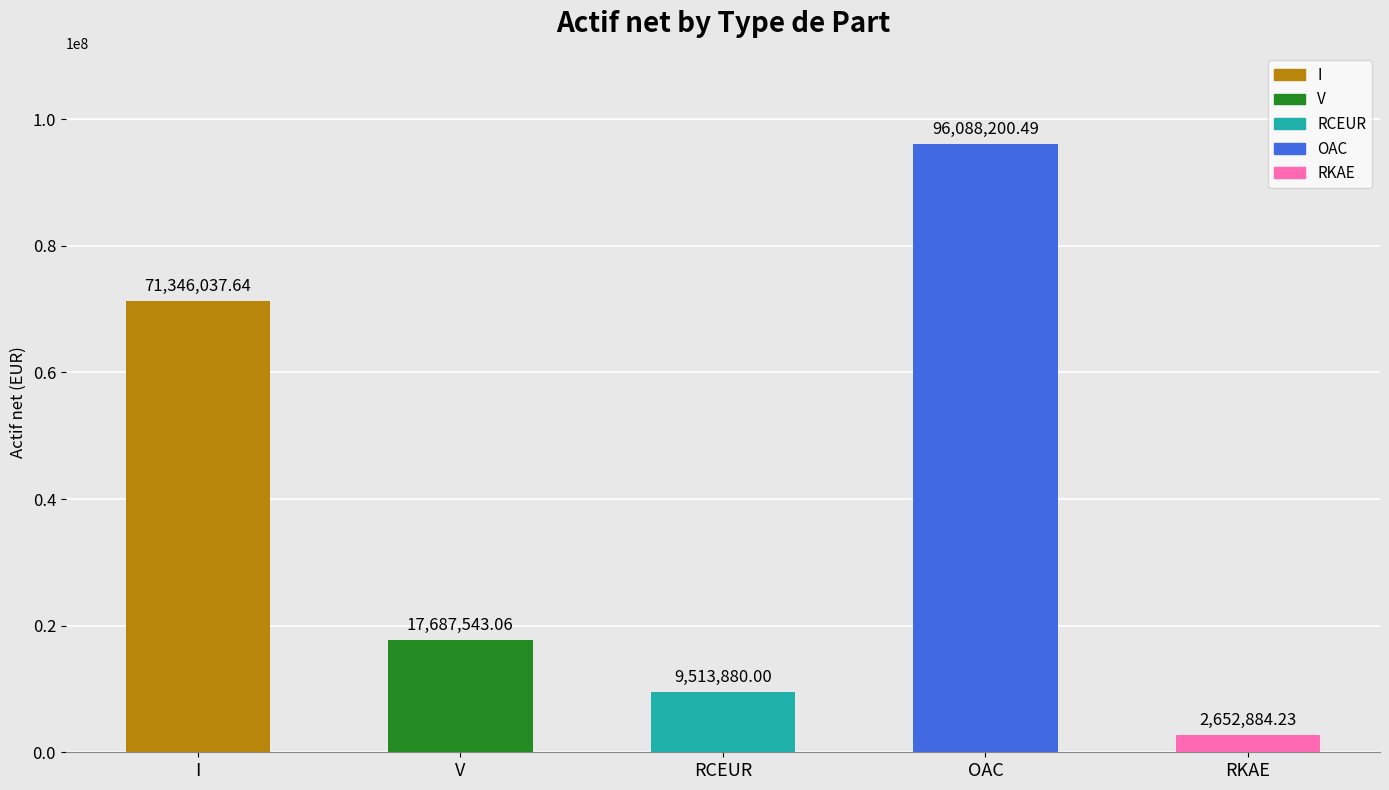

Rank the categories by value from highest to lowest.

OAC, I, V, RCEUR, RKAE